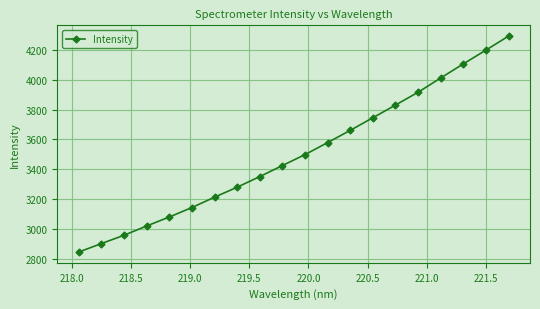

What is the difference between the second highest and minimum values?

1350.0